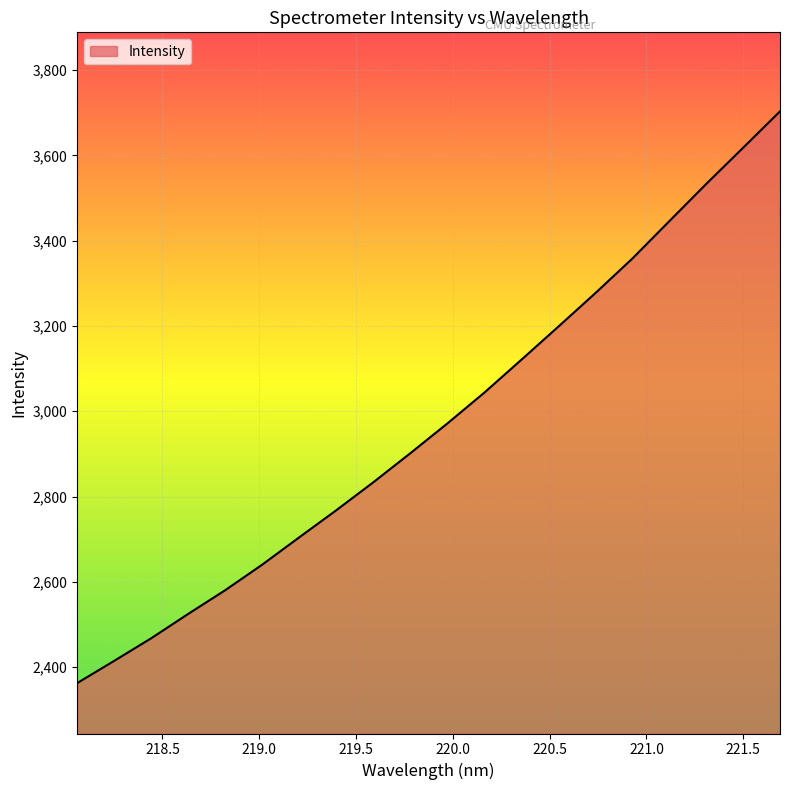

What is the sum of all values?

59464.8